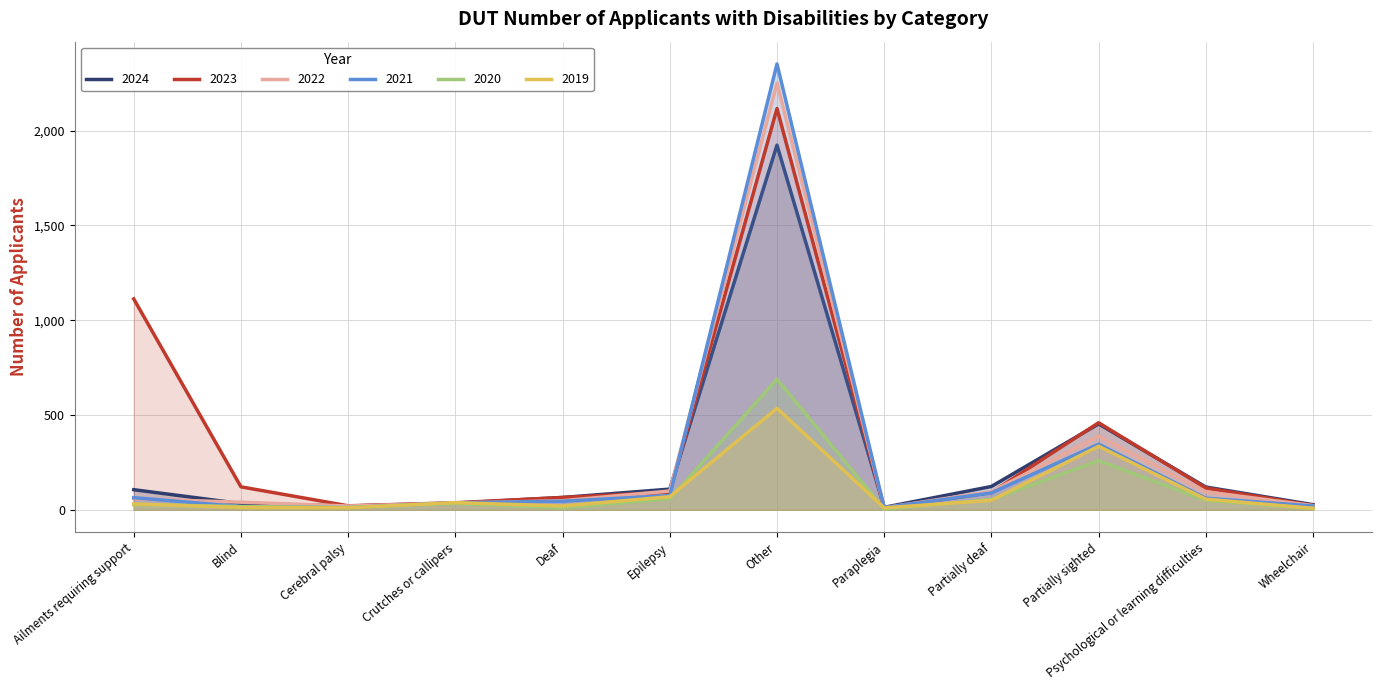

Where does the 2019 series first go above 38?

Epilepsy